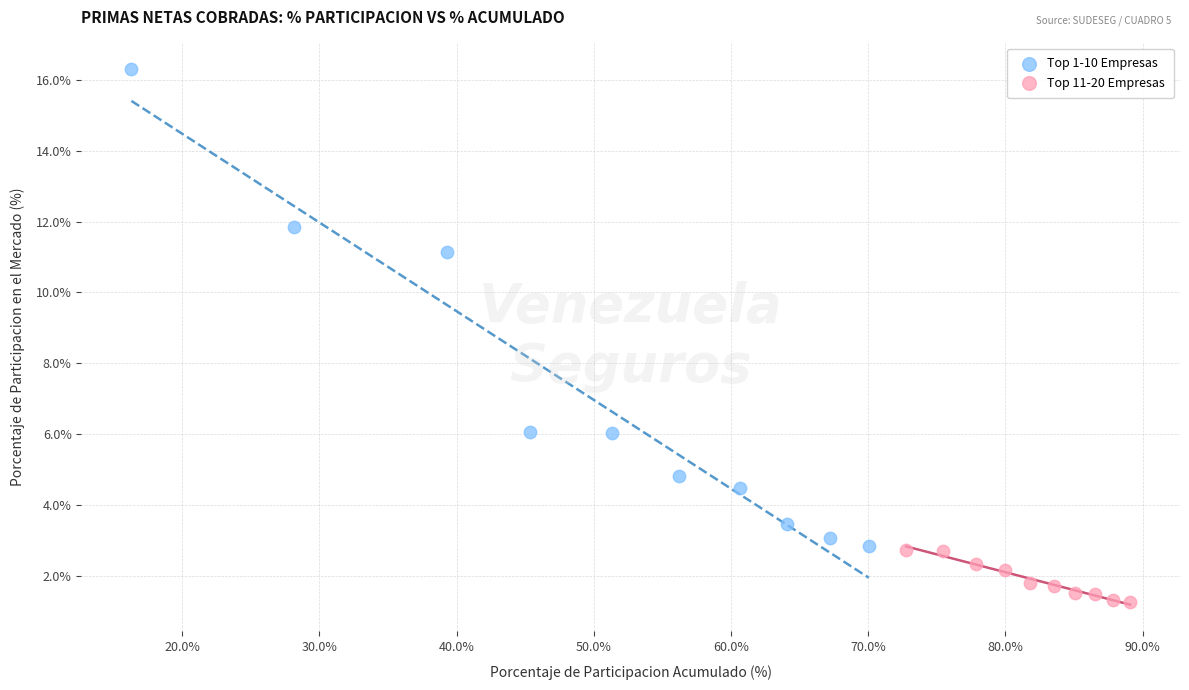

Which series reaches the minimum Y coordinate?

Top 11-20 Empresas